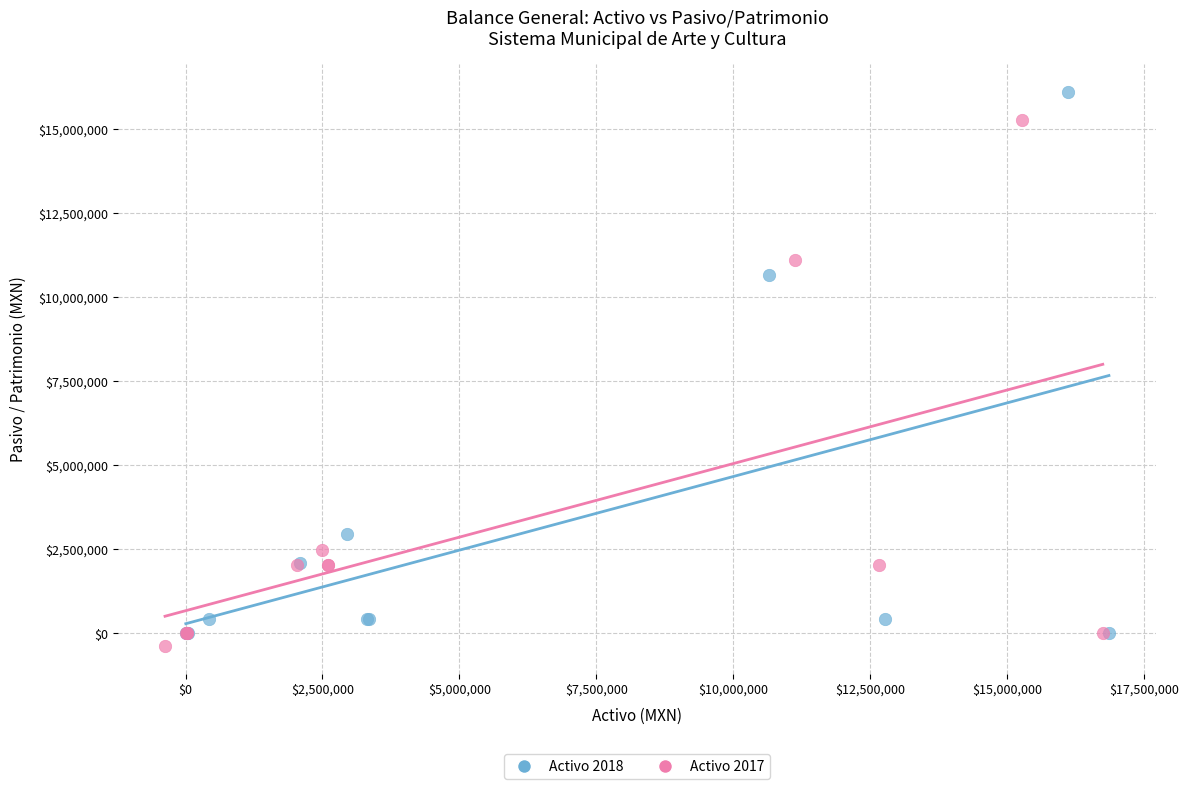

Which series has the largest Y range (max minus min)?

Activo 2018